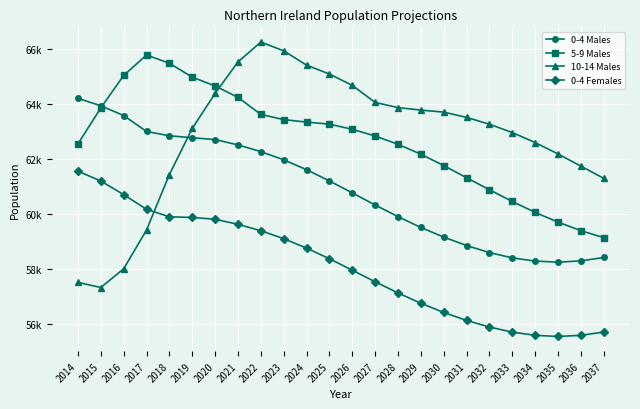

At which label does 10-14 Males first exceed 63522?

2020